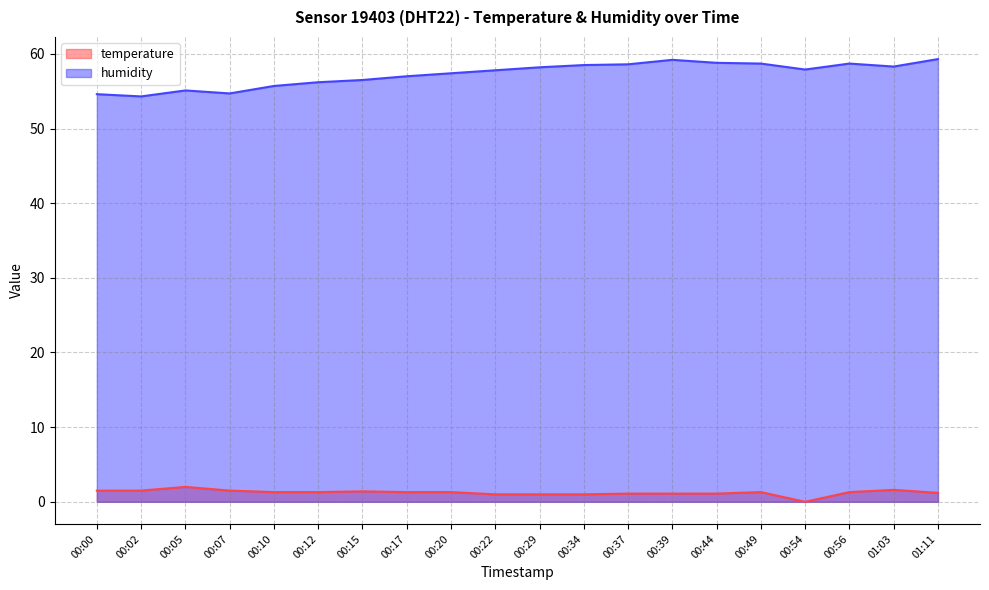

At which category does humidity reach its first local valley?

00:02